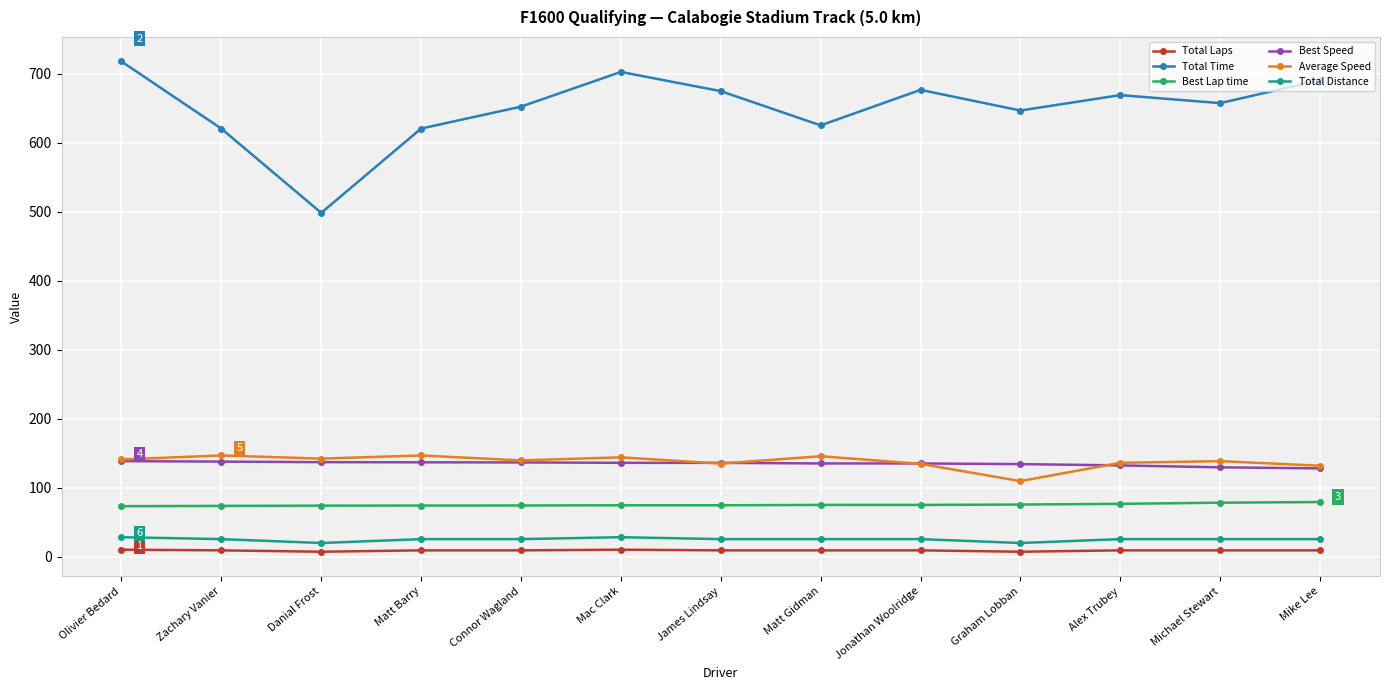

True or false: Best Lap time and Total Distance intersect in this chart.

False